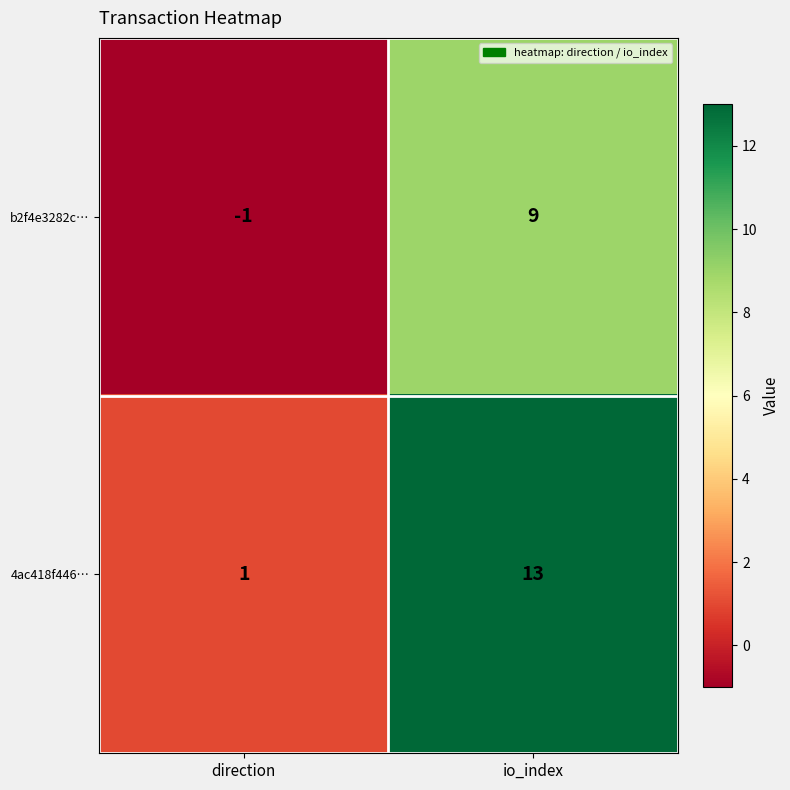

At how many categories does at least one series exceed 12?

1